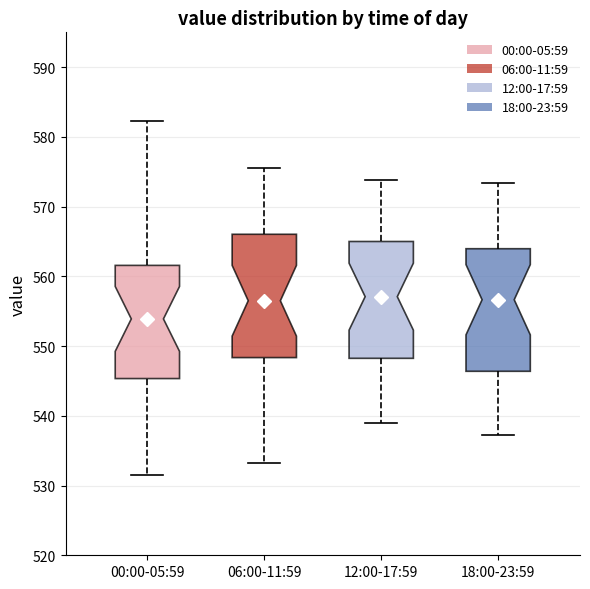

Where does the median line of the box for 06:00-11:59 sit on the y-axis? The values are not printed on the chart, so give them approximately, as read against the axis.

557